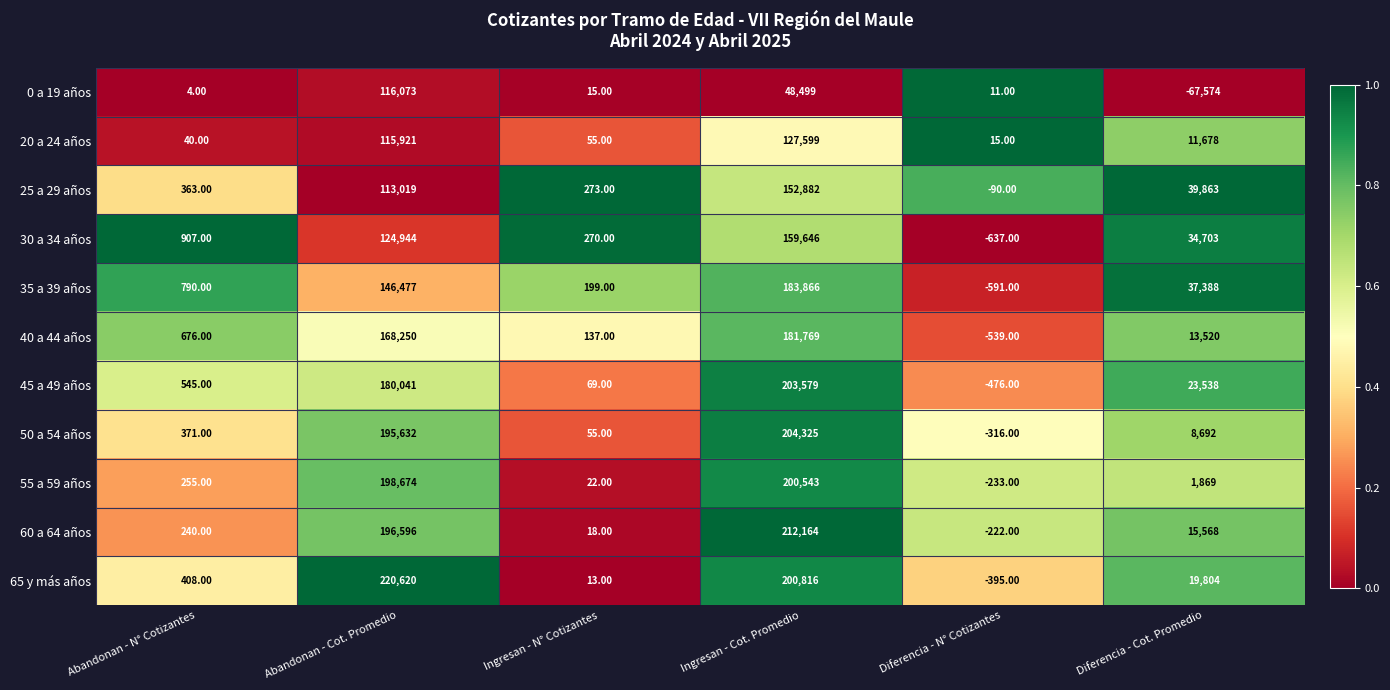

What is the maximum value shown in the chart?

220620